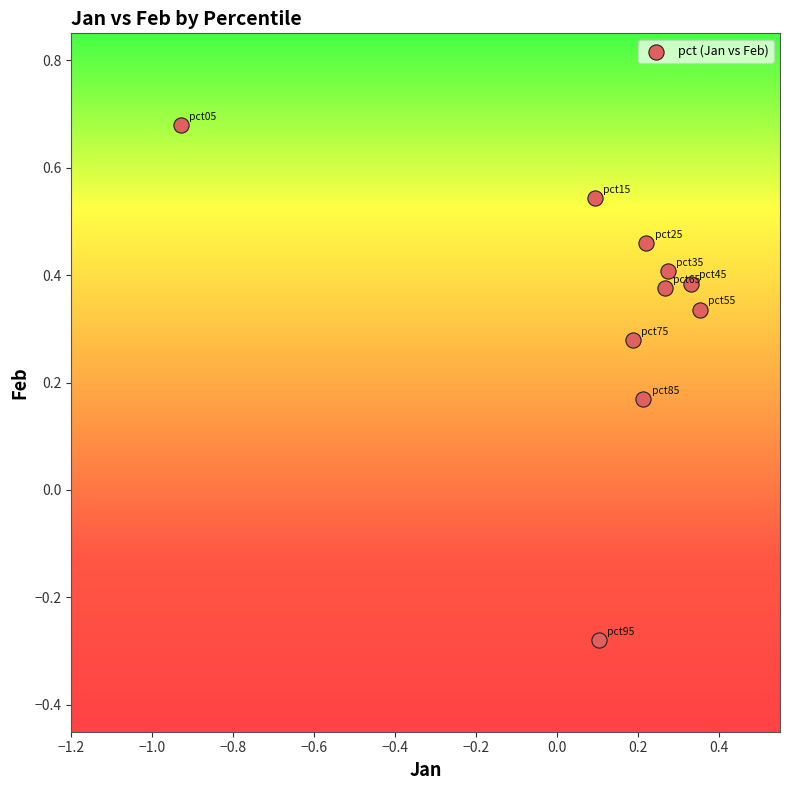

What is the range of X values (max minus min)?

1.3